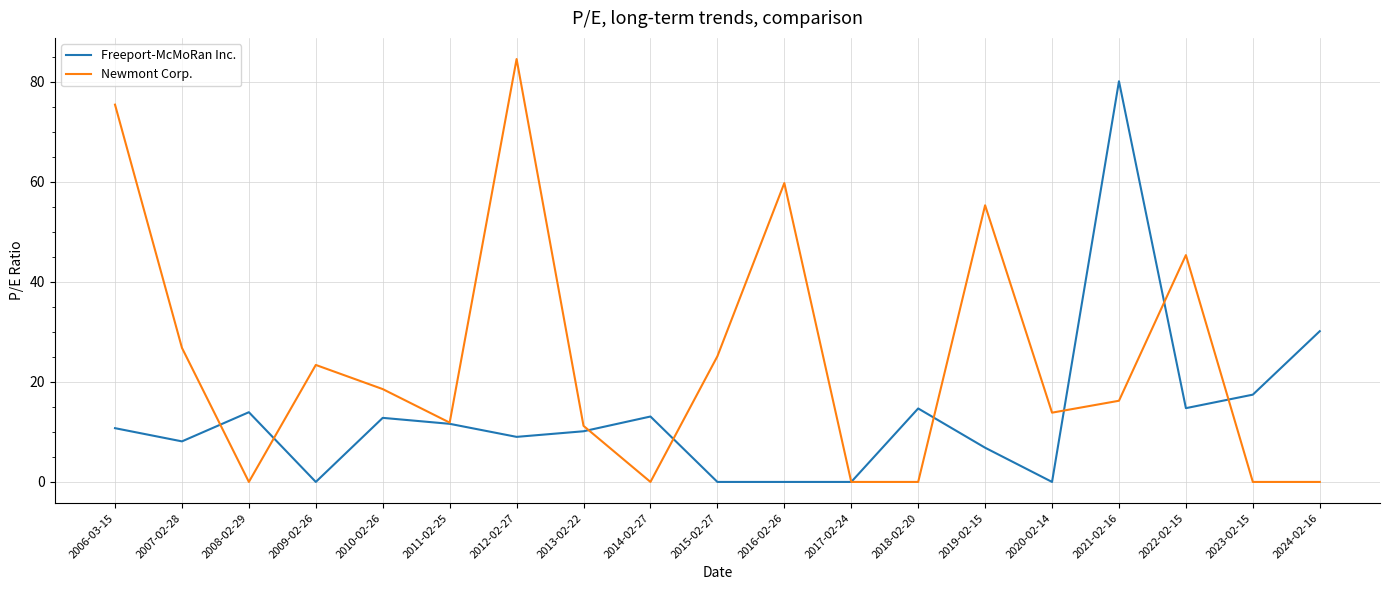

How many categories are shown in the chart?

19